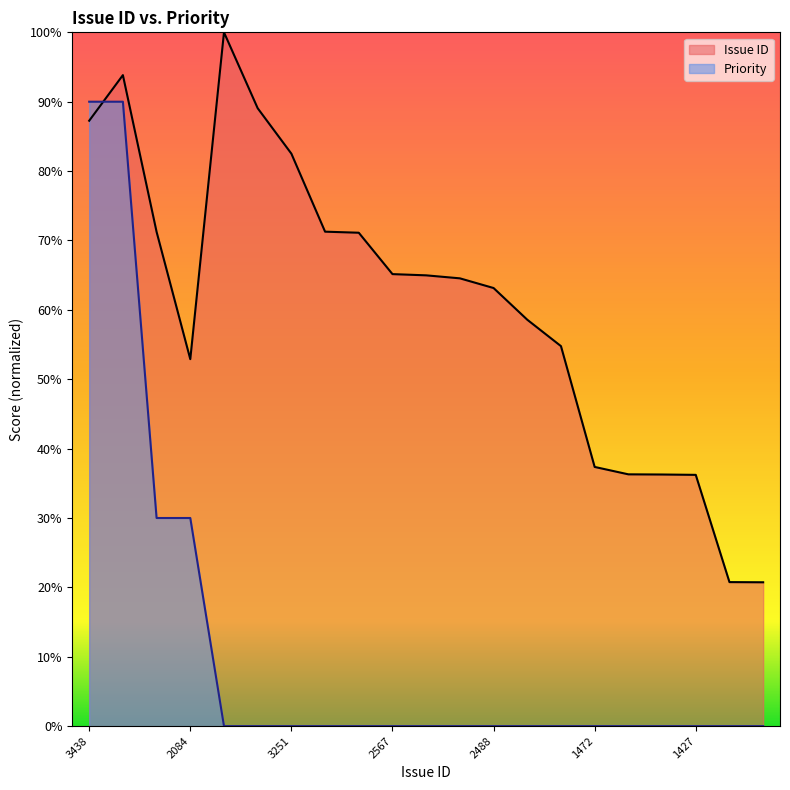

Between 2808 and 2158, which is larger?

2808